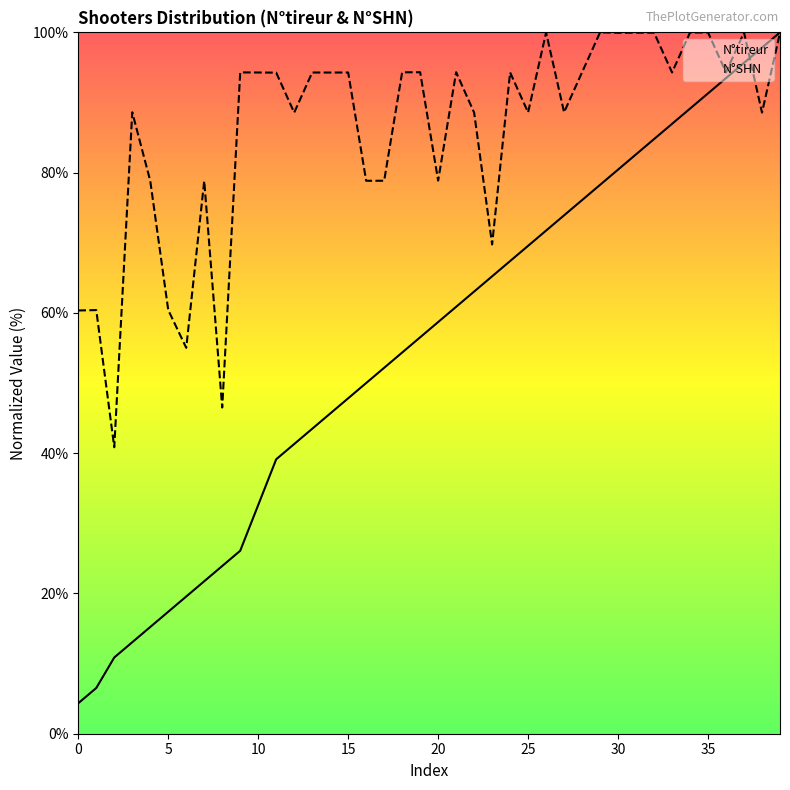

The value of N°tireur at 10 is 32.6. True or false?

True